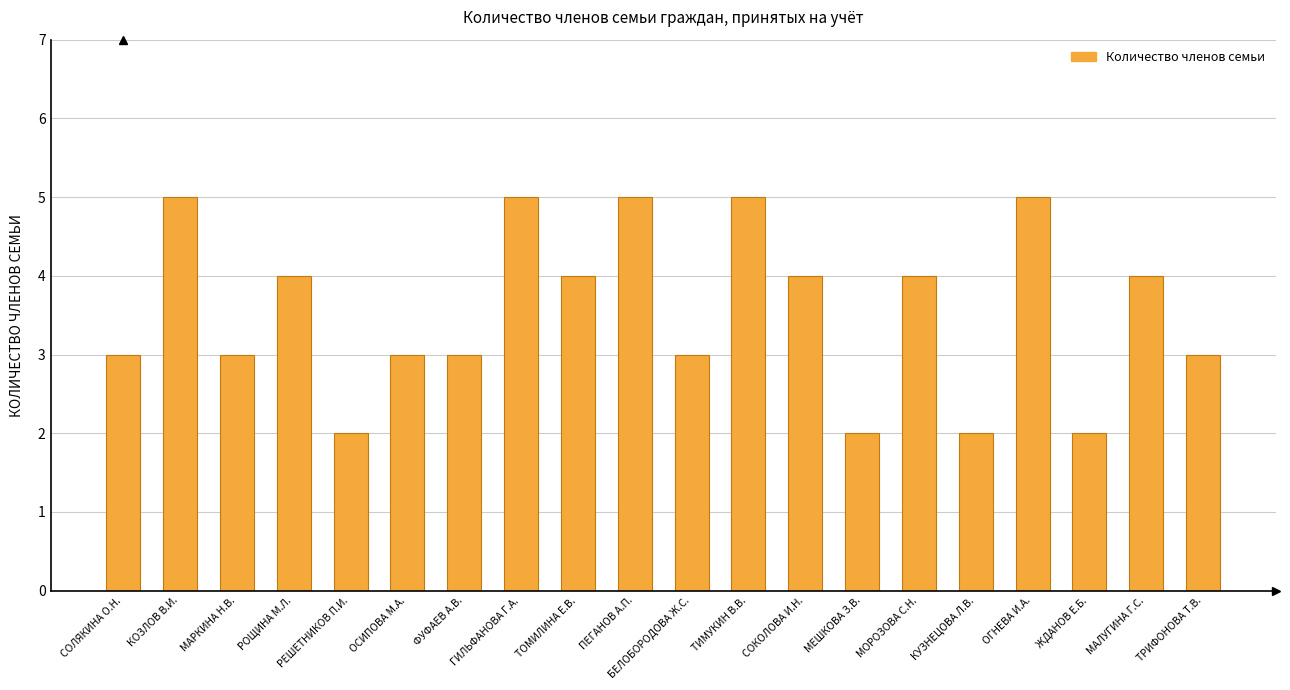

How many series are shown in this chart?

1